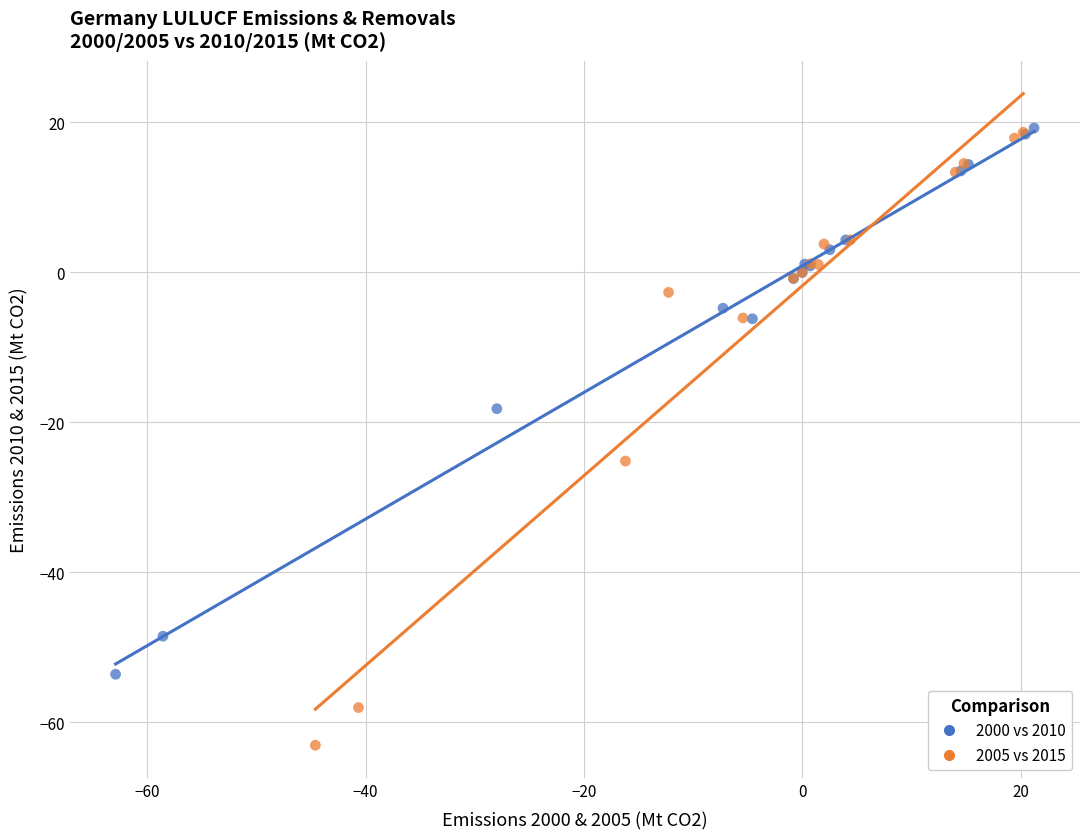

Which series contains the lowest Y value?

2005 vs 2015